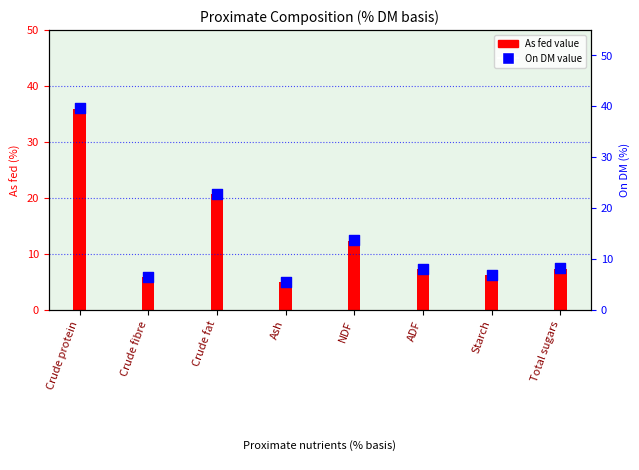

Between Crude protein and Ash, which is larger?

Crude protein